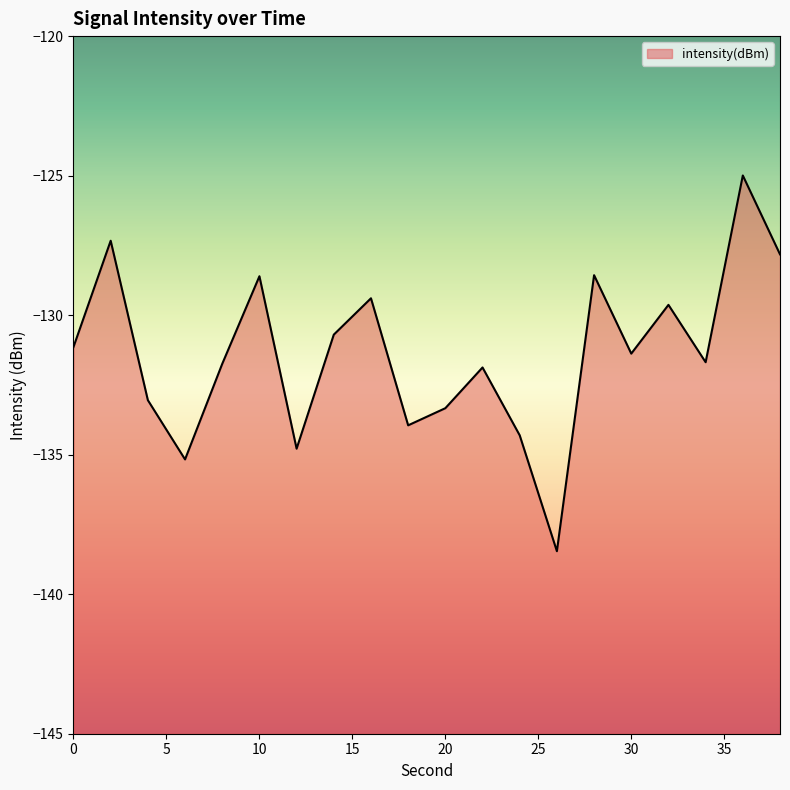

Read the value at 0.

-131.1